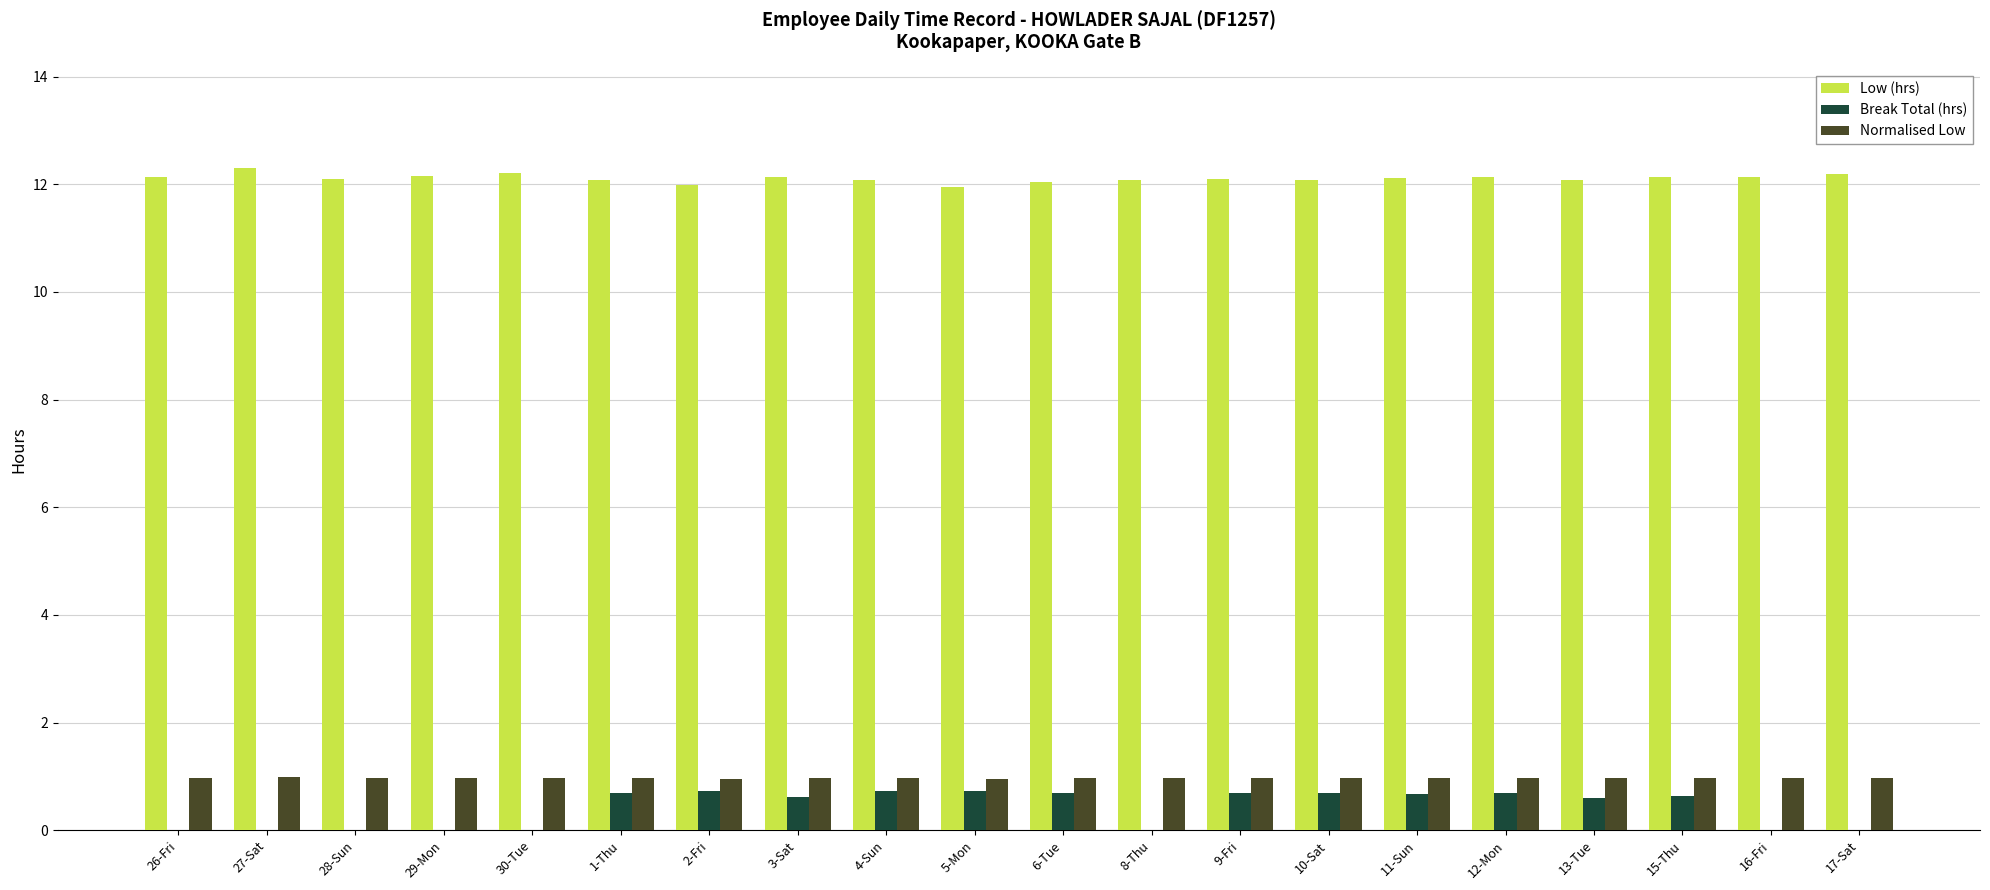

What is the total value across all series at 9-Fri?

13.7